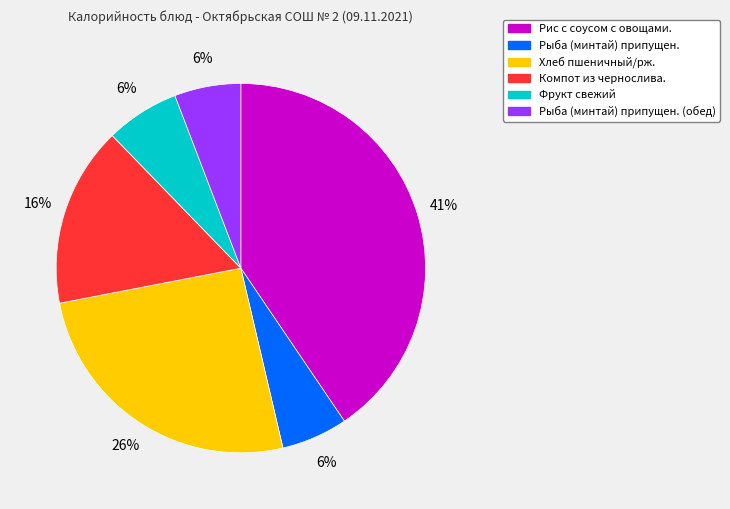

Is there a majority slice in this chart?

No